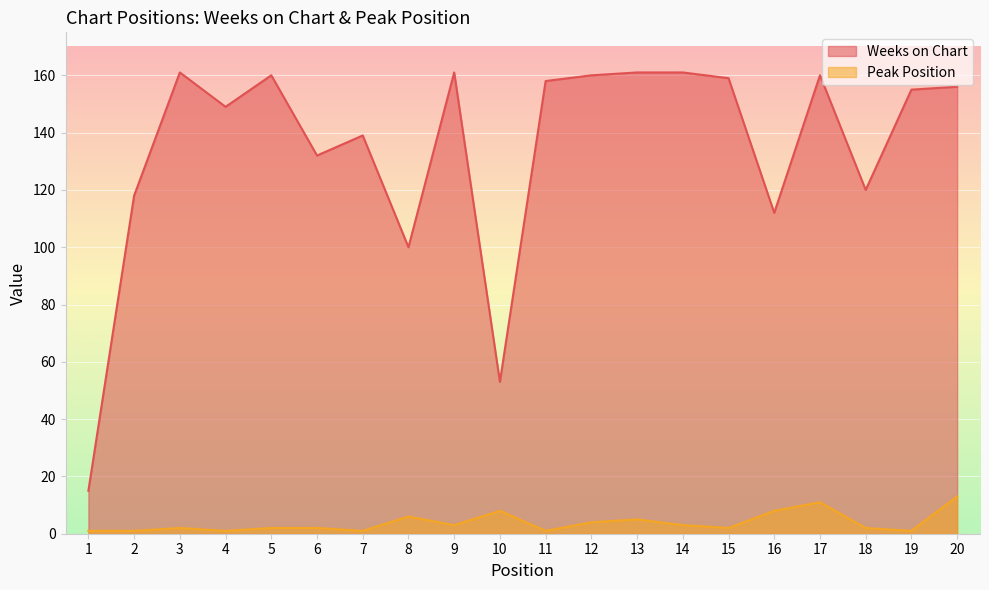

Which series has the largest total across all categories?

Weeks on Chart